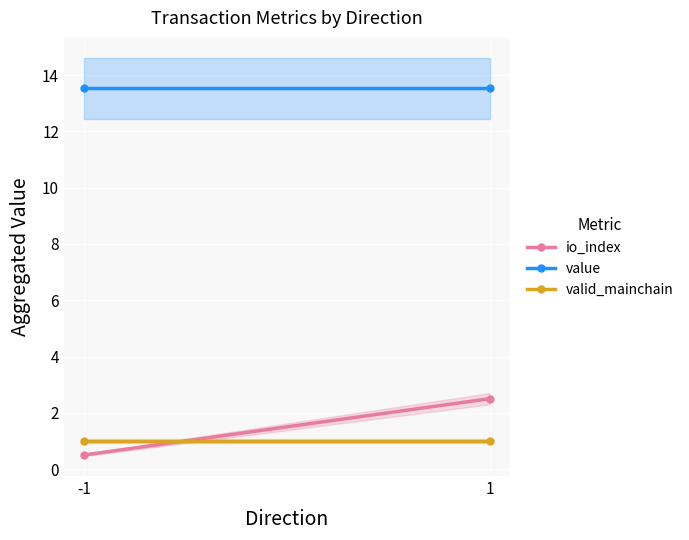

What is the difference between the highest and lowest values at 1?

12.5